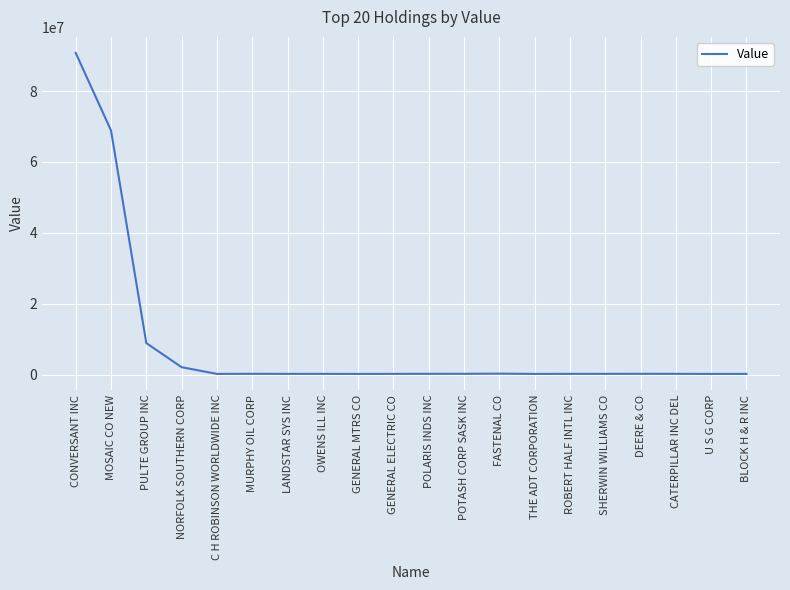

Where is the data nearest to the value 45489000?

MOSAIC CO NEW